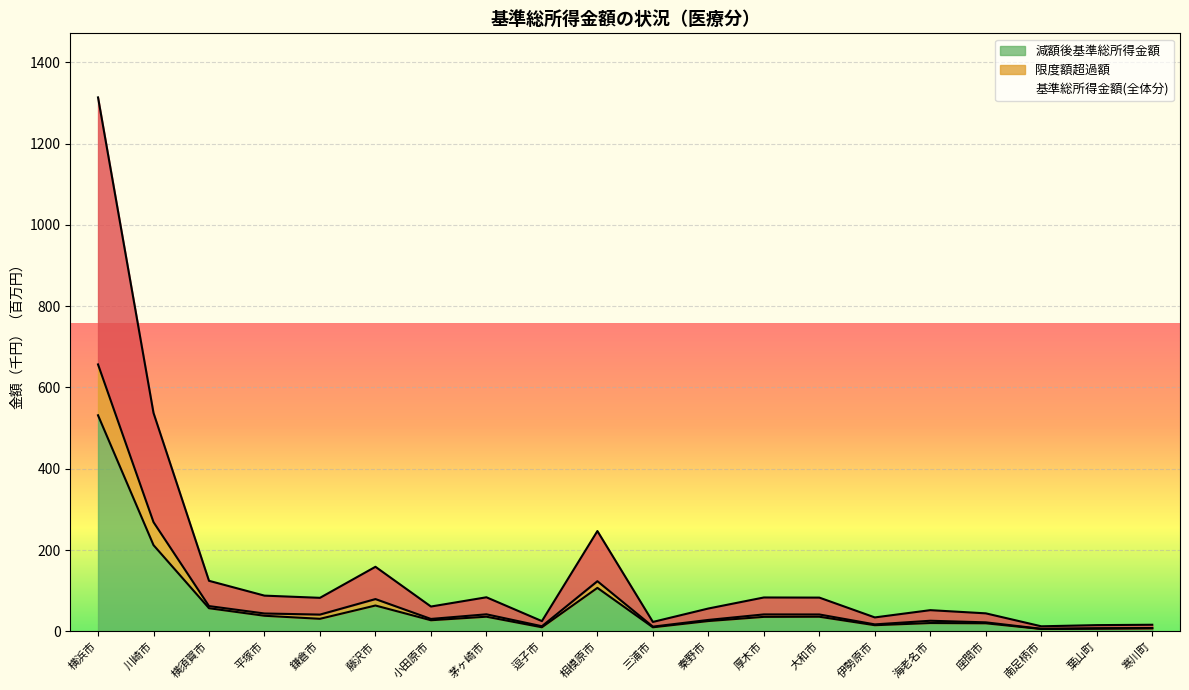

At how many categories does at least one series exceed 1107?

1